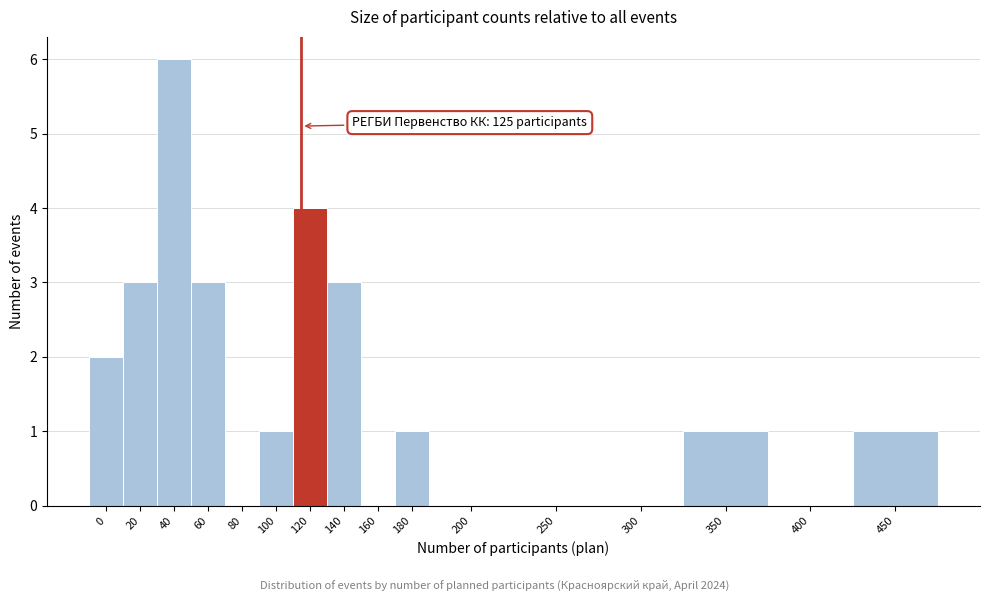

Reading right to left, transcribe all the data shown in this chart.

450=1	400=0	350=1	300=0	250=0	200=0	180=1	160=0	140=3	120=4	100=1	80=0	60=3	40=6	20=3	0=2